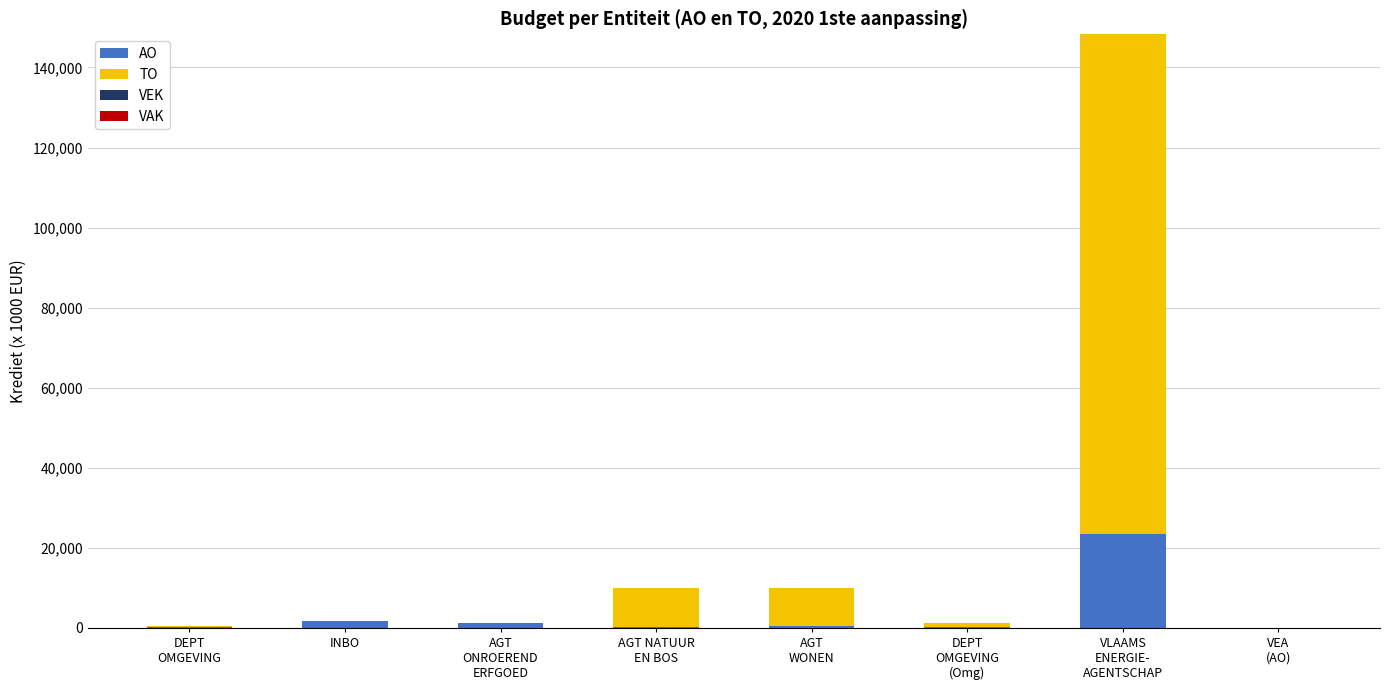

What is the highest value of the AO series?

23436